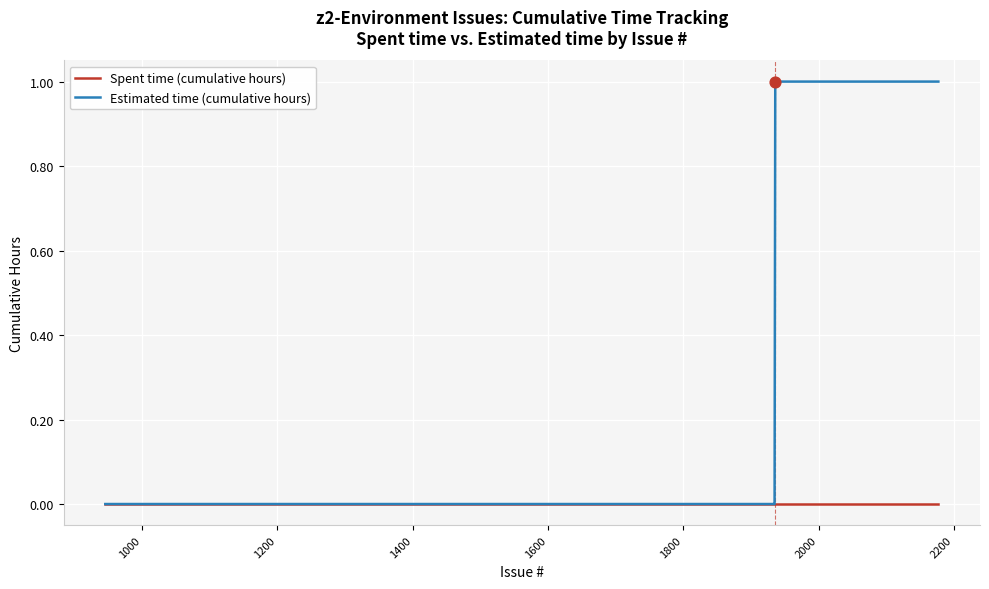

Which series has the largest total across all categories?

Estimated time (cumulative hours)